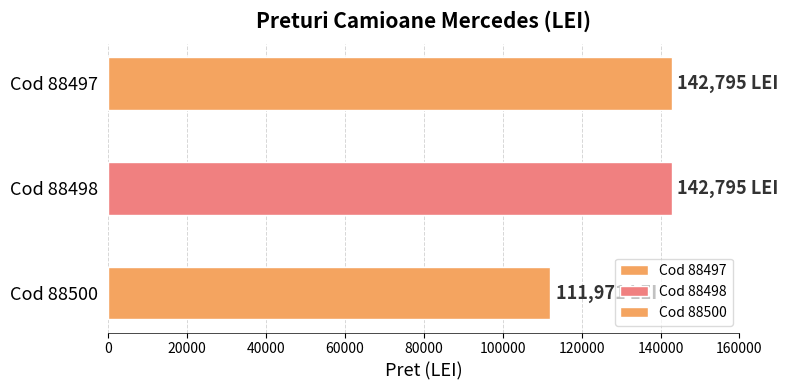

Where is the data nearest to the value 127383?

88497